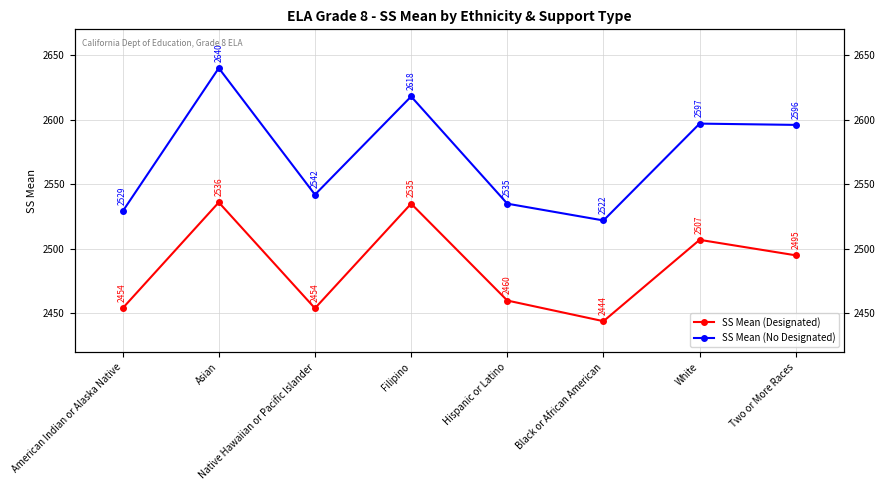

What position from the right is Black or African American?

3